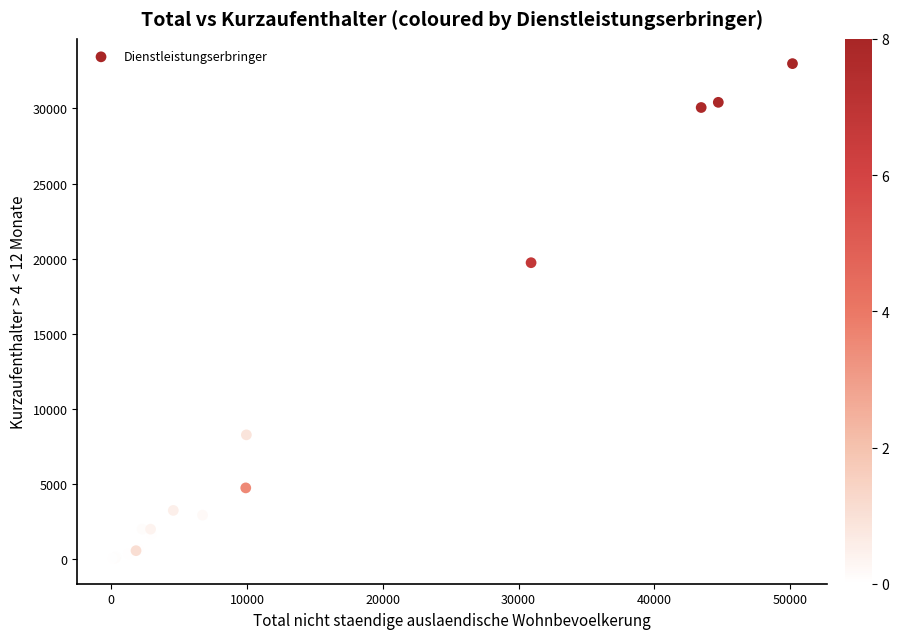

What Y value in the scatter plot is closest to 16493?

19729